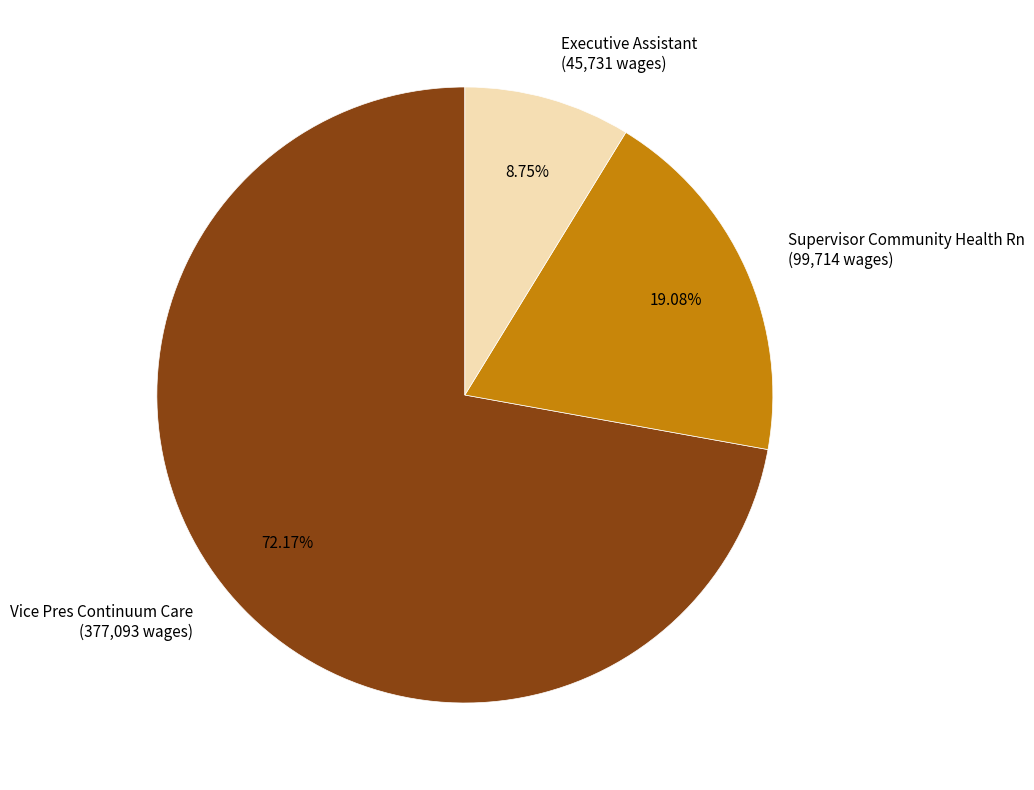

To the nearest percent, what is the difference between the Supervisor Community Health Rn and Vice Pres Continuum Care slice percentages?

53%